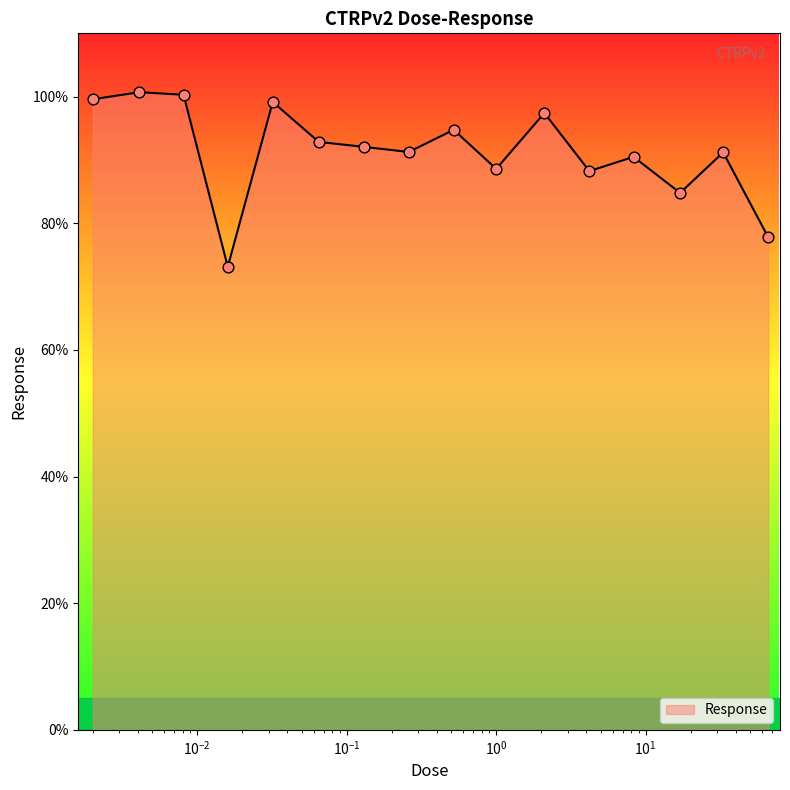

What is the smallest value displayed?

73.1